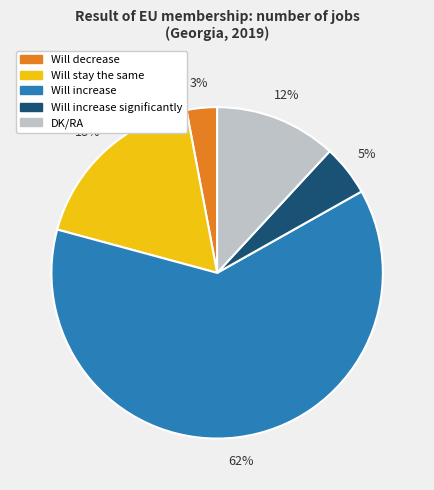

Is there any slice that represents more than half of the pie?

Yes